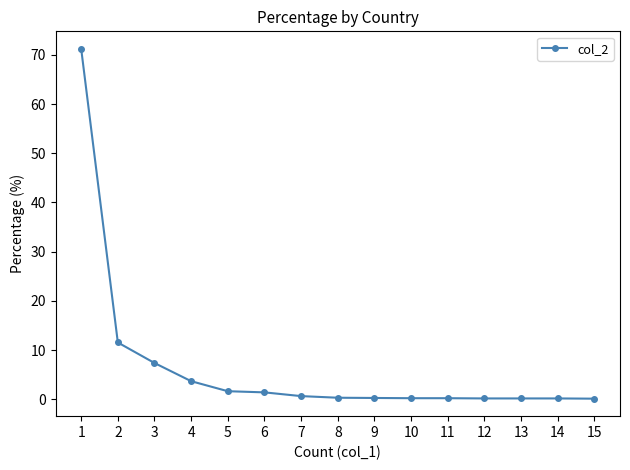

Approximately how many times larger is the value at 13 compared to 5?

0.1